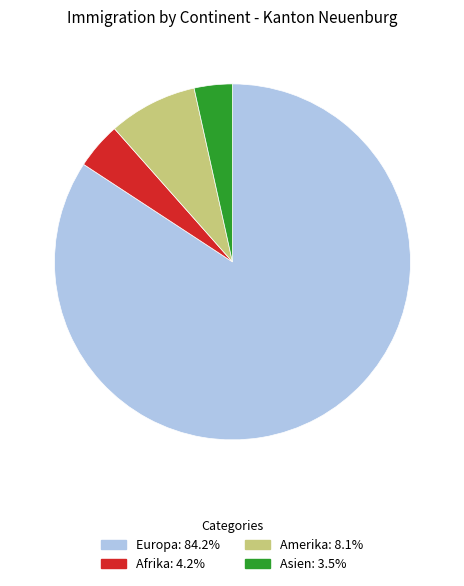

Is there any slice that represents more than half of the pie?

Yes